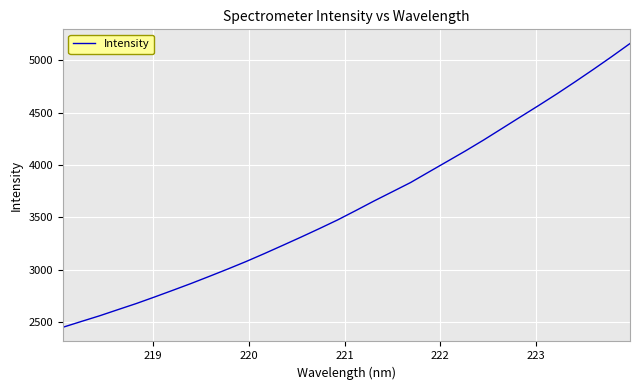

Count the number of categories in the chart.

32